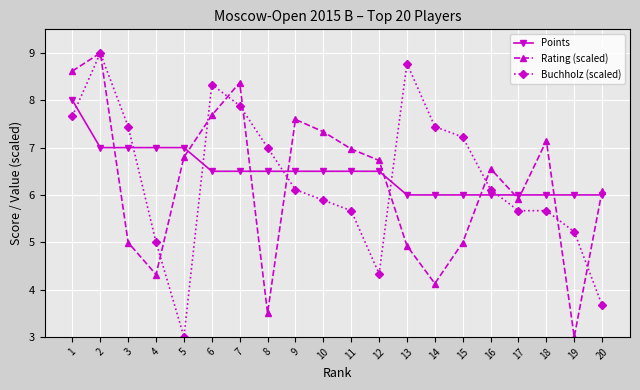

What are all the series names shown in the legend?

Points, Rating (scaled), Buchholz (scaled)